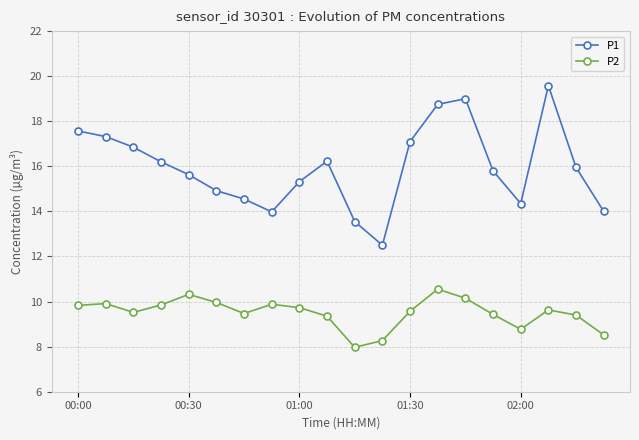

How many series are shown in this chart?

2